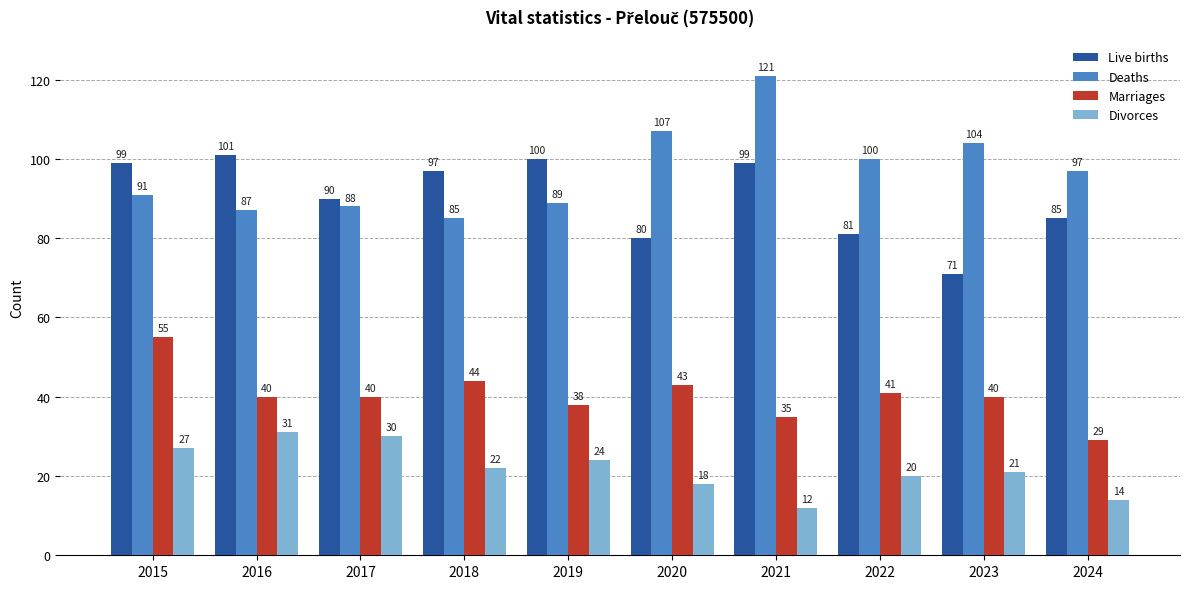

Which series has the widest spread of values?

Deaths